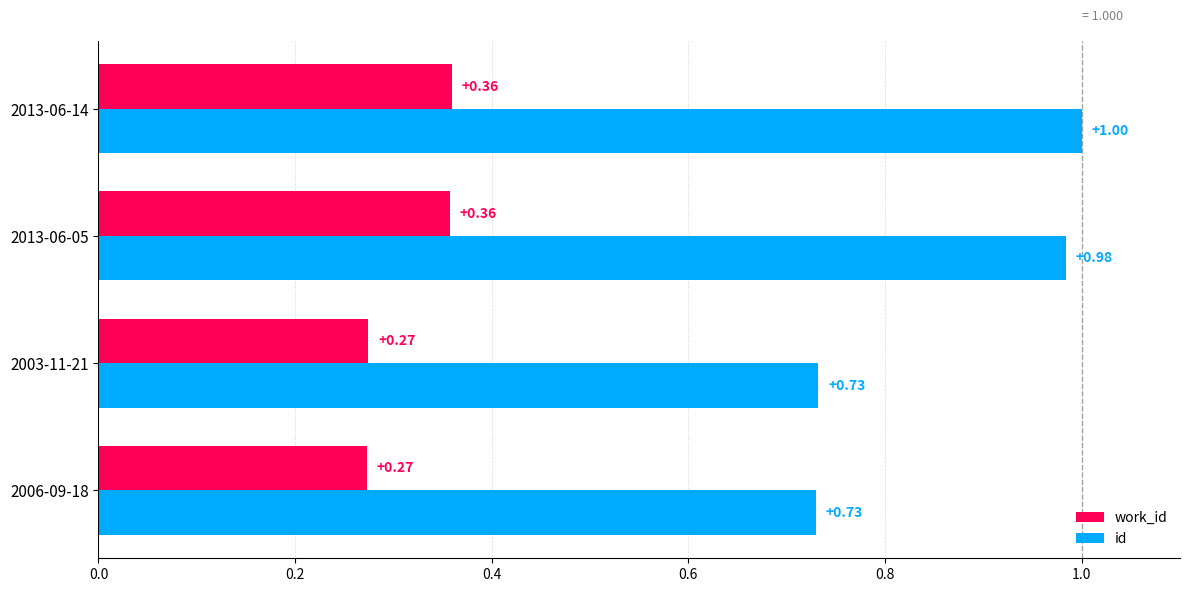

At 2013-06-05, list the series in order from largest to smallest.

id, work_id